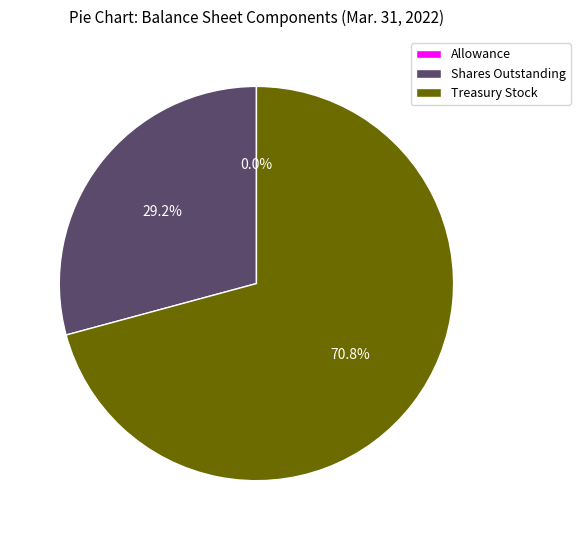

To the nearest percent, what is the average slice percentage?

33%